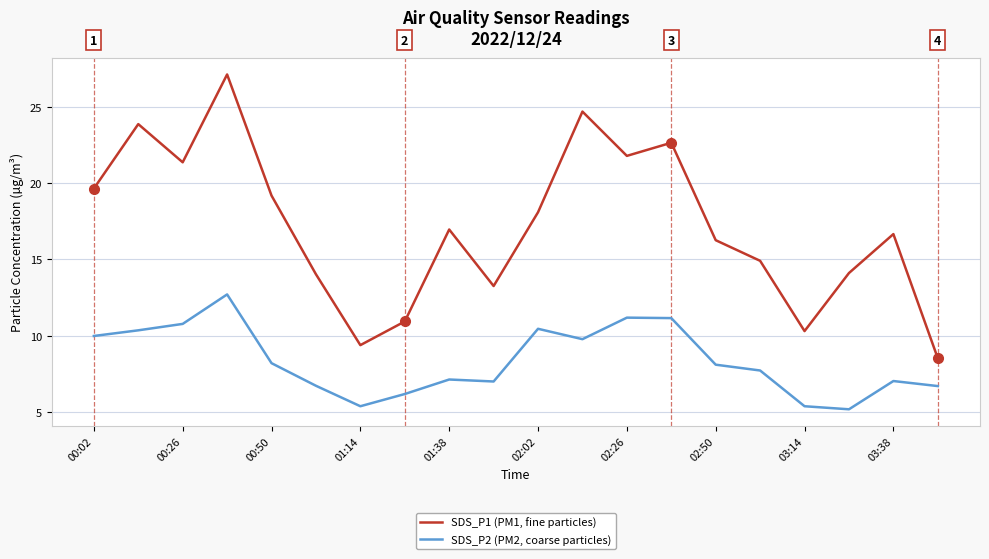

What is the highest value of the SDS_P1 (PM1, fine particles) series?

27.1